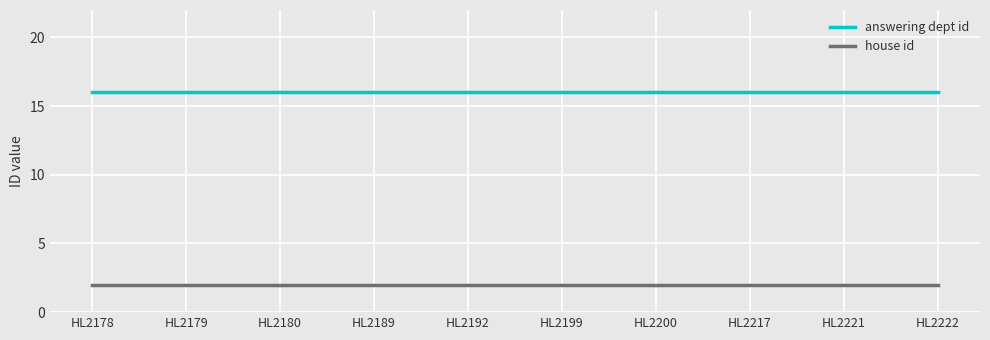

What is the difference between the highest and lowest values at HL2189?

14